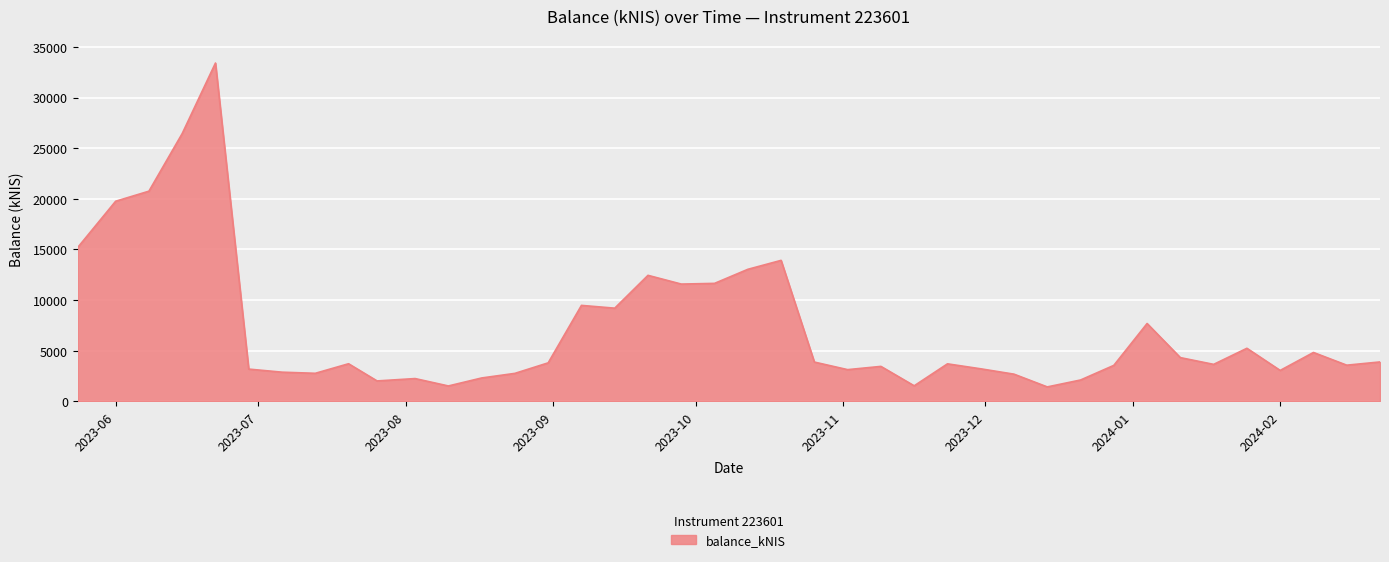

What is the smallest value displayed?

1414.2